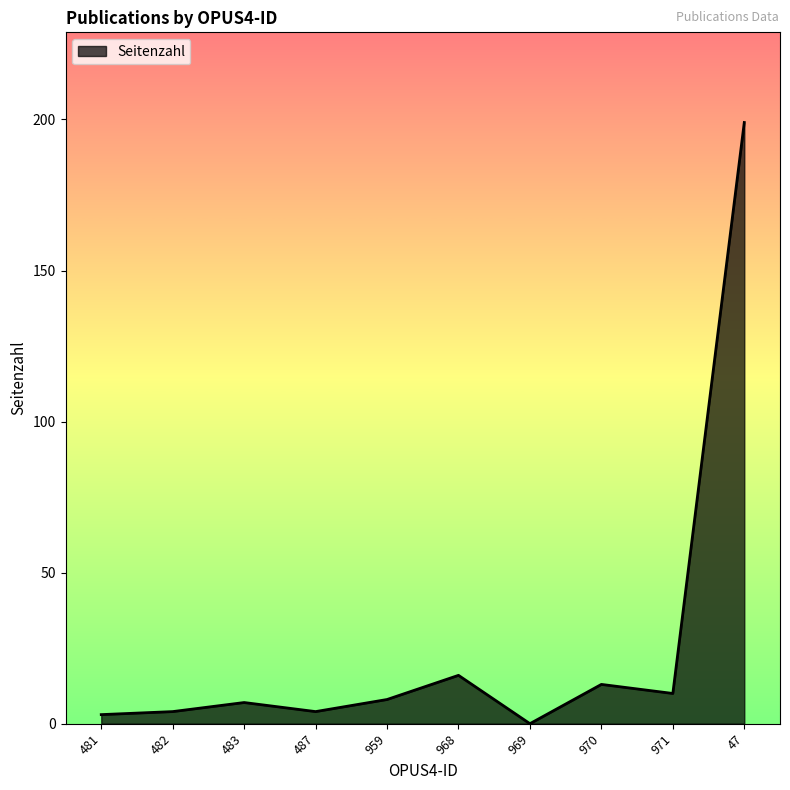

What position from the left is 969?

7